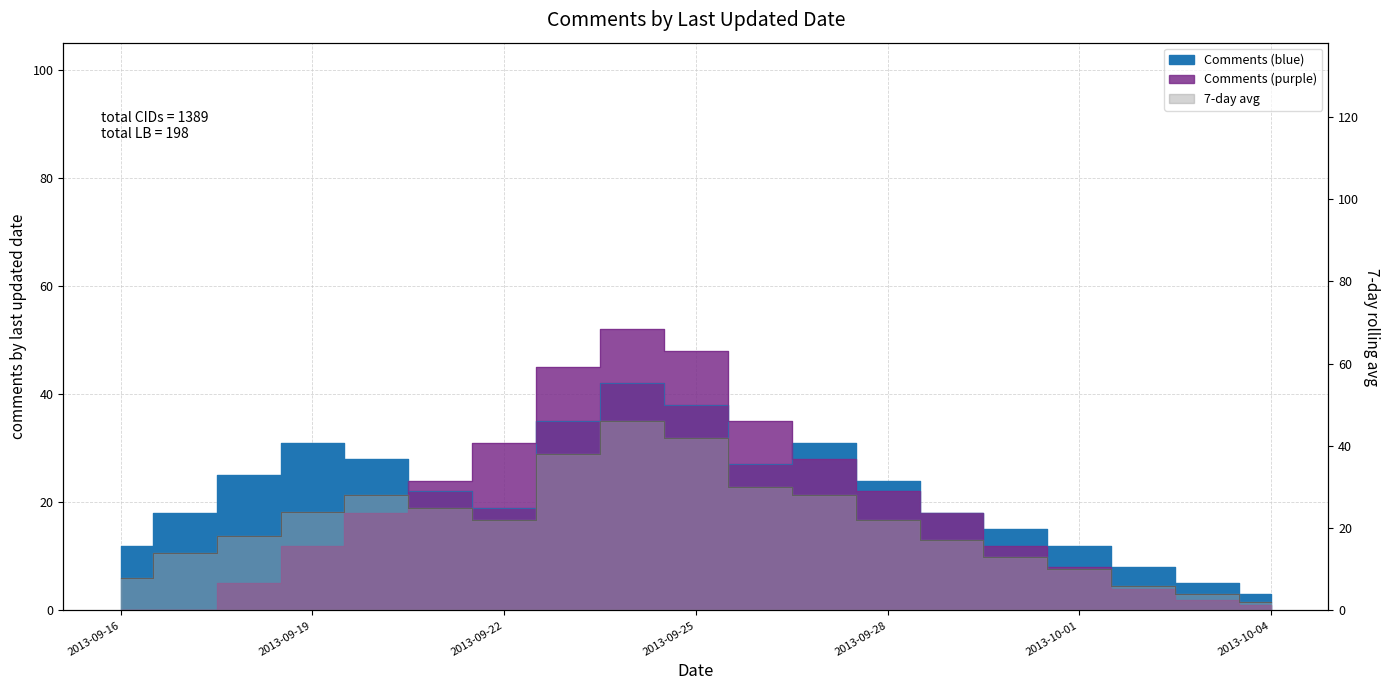

What is the label of the 2nd point from the left?

2013-09-17